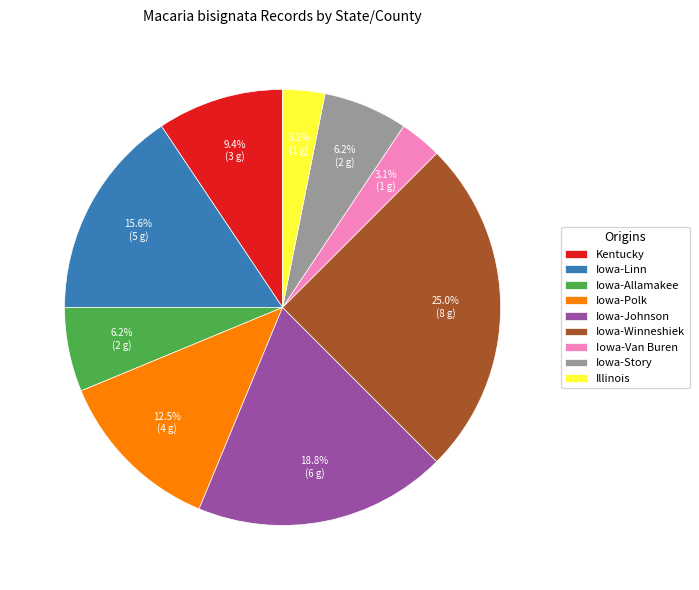

Which has a higher value, Iowa-Linn or Kentucky?

Iowa-Linn